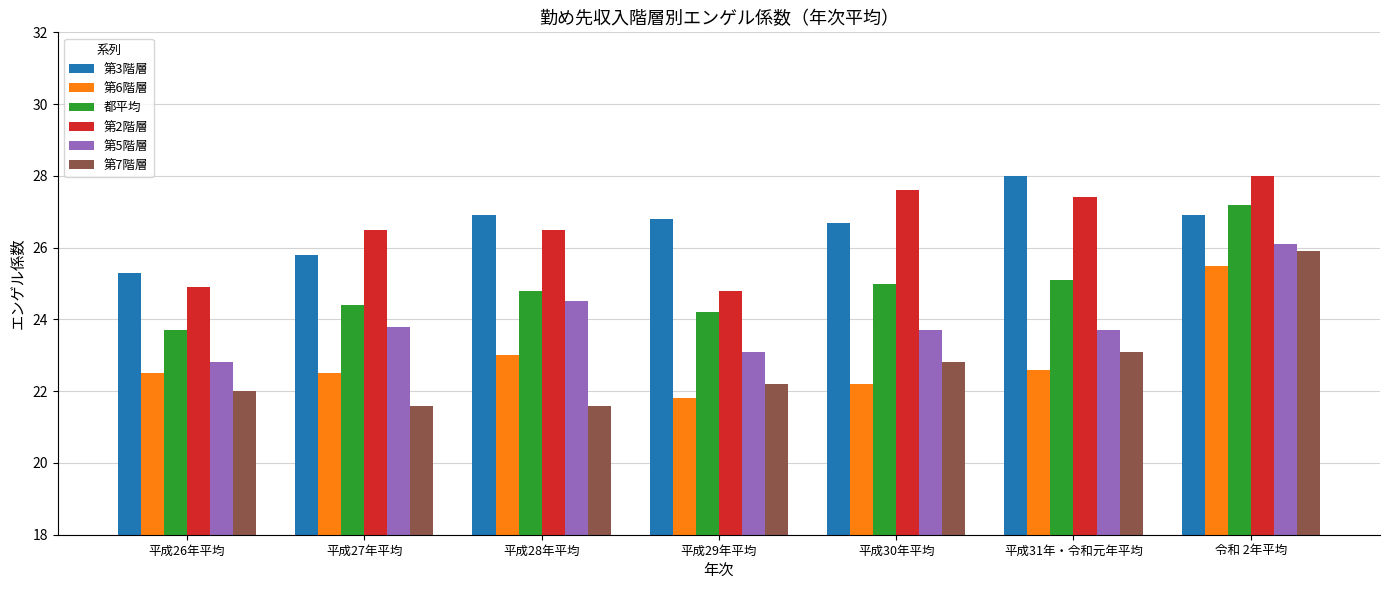

What is the lowest value of the 第3階層 series?

25.3